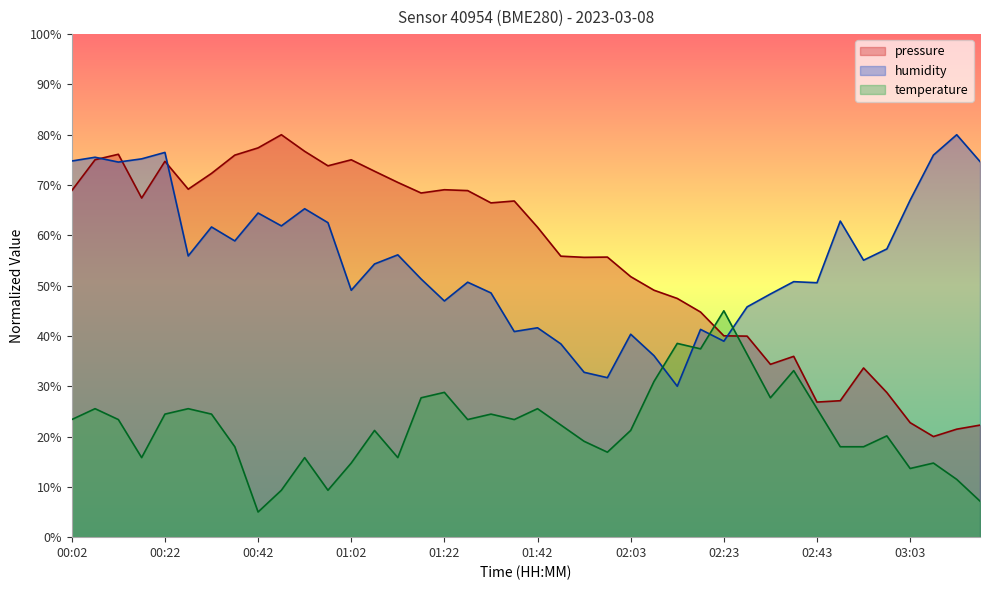

Read the pressure value at 01:42.

61.6